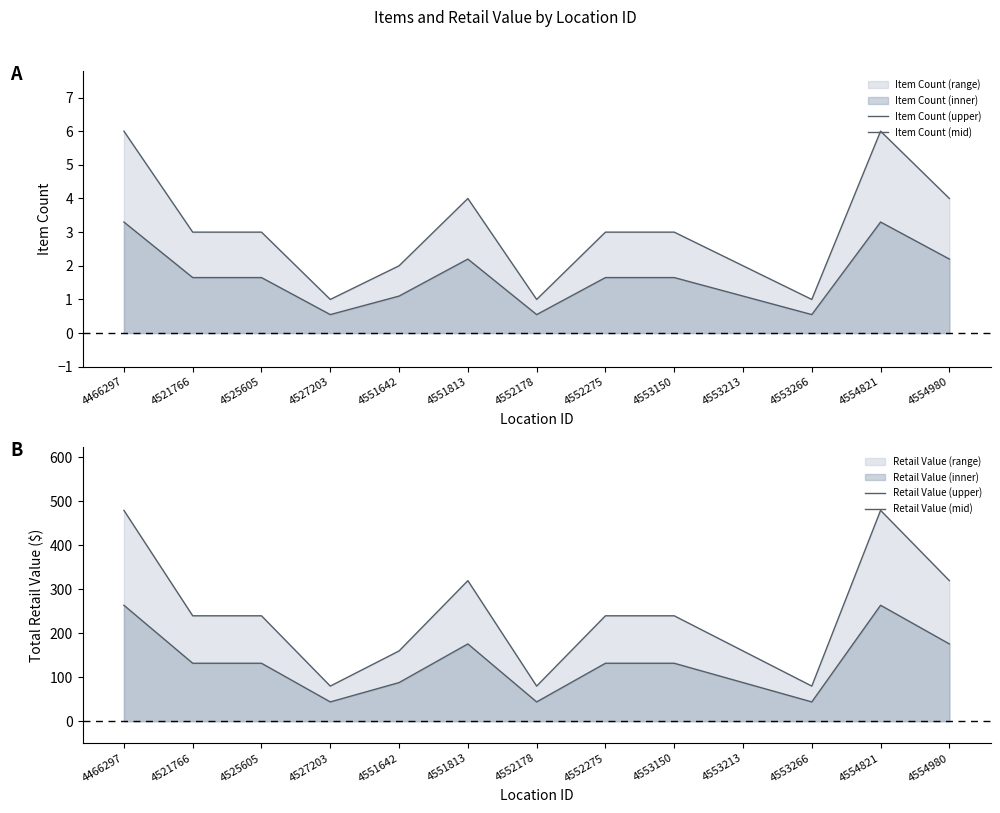

What is the lowest value of the Item Count (mid) series?

0.6